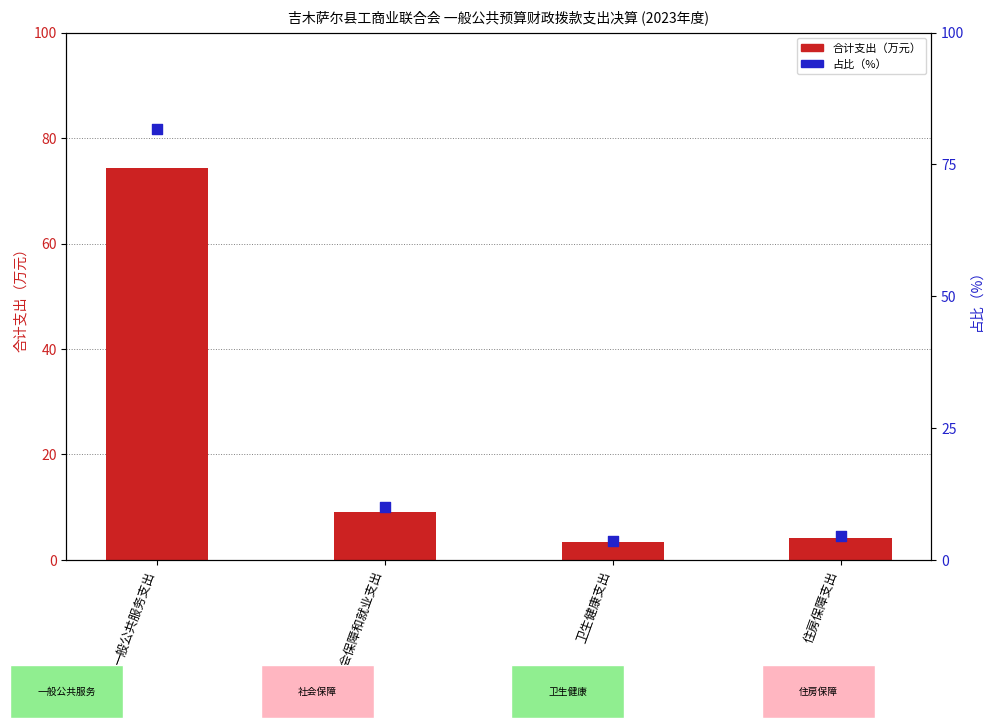

What is the total value across all series at 住房保障支出?

8.8